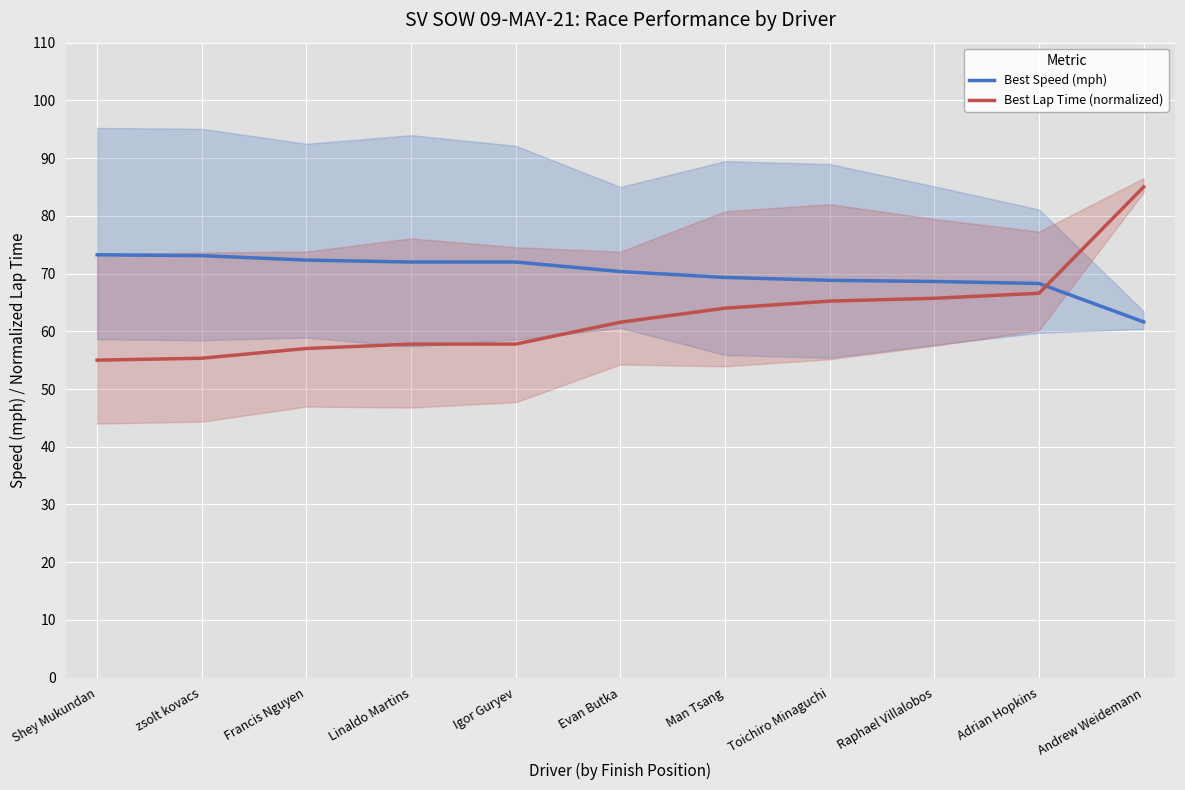

Reading left to right, list all the values displayed in this chart.

Best Speed (mph): 73.3	73.1	72.3	72.0	72.0	70.3	69.3	68.8	68.6	68.3	61.6
Best Lap Time (normalized): 55.0	55.3	57.0	57.8	57.8	61.6	64.0	65.2	65.7	66.6	85.0